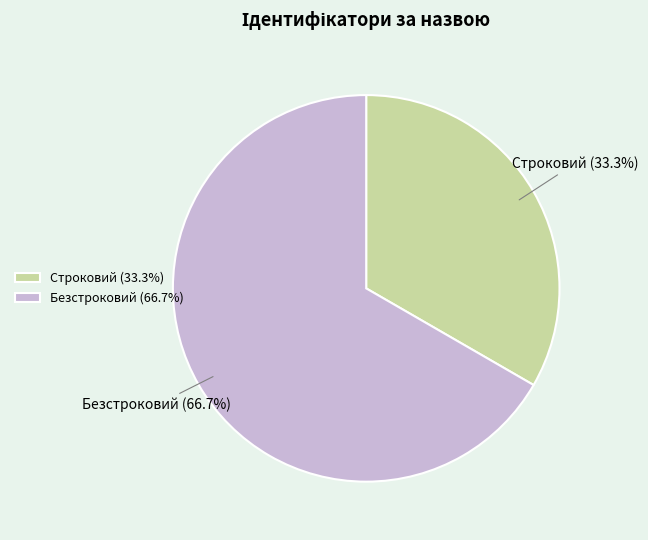

To the nearest percent, what percentage of the pie is Безстроковий?

67%